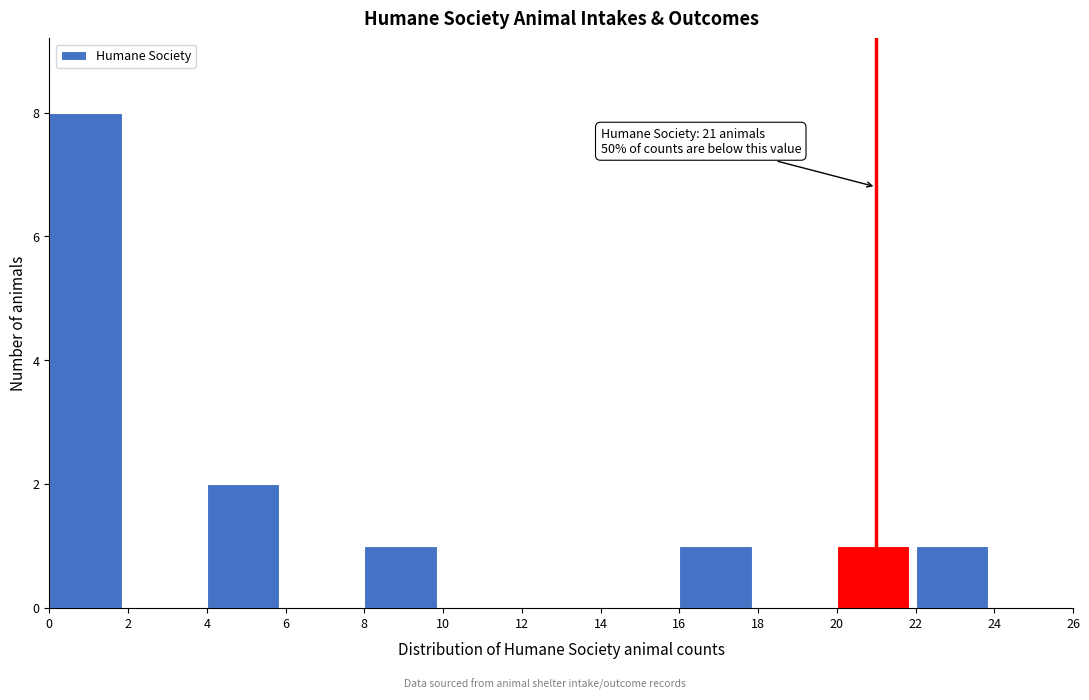

Which range on the x-axis has the tallest bar?

0 to 2